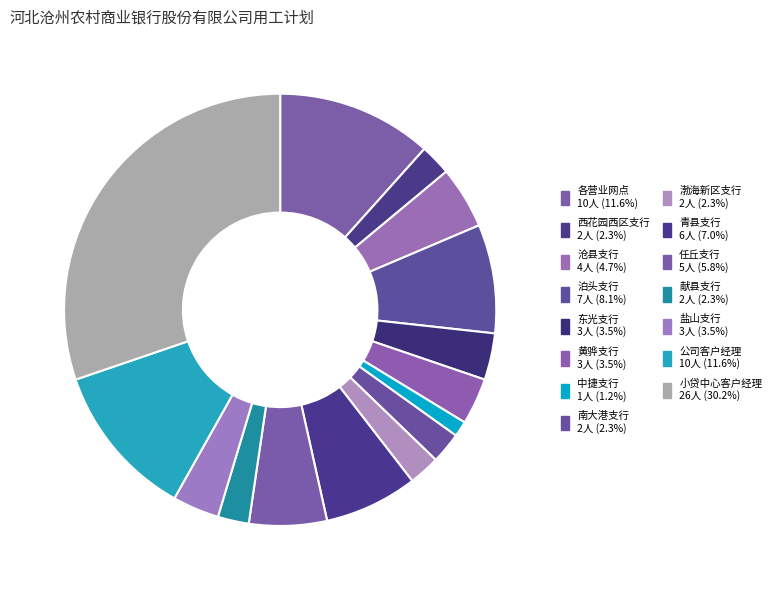

Which has a higher value, 黄骅支行 or 青县支行?

青县支行